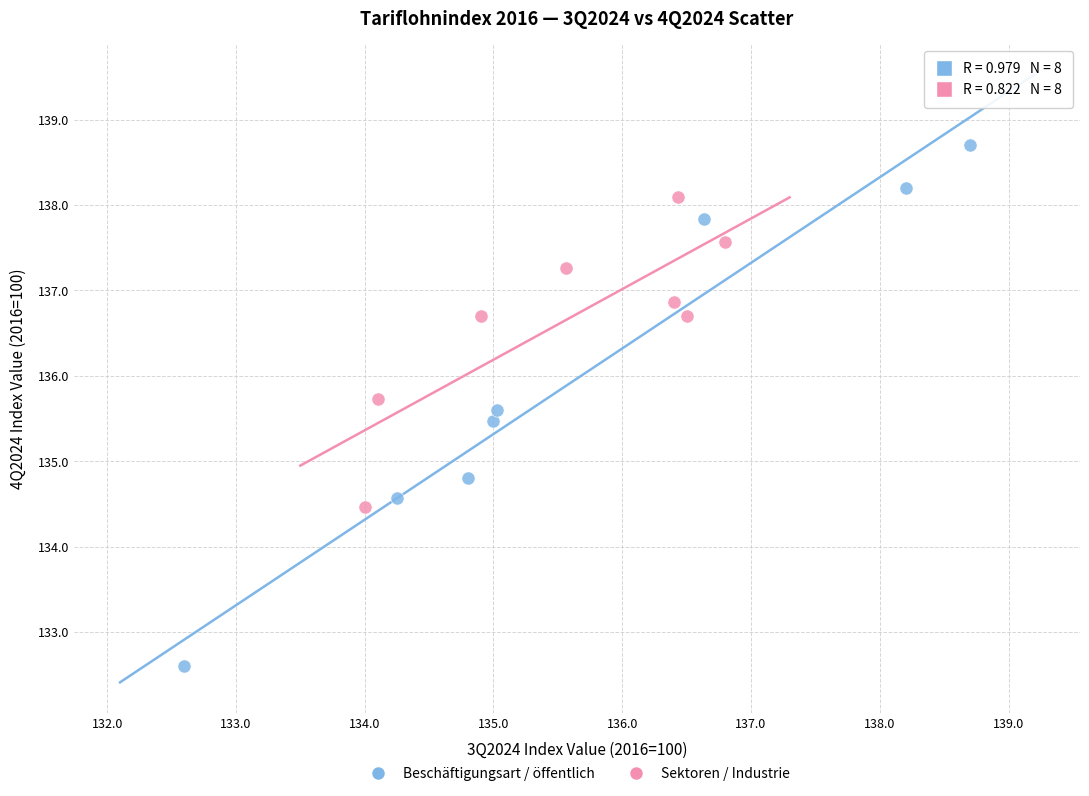

Which series has the largest Y range (max minus min)?

Beschäftigungsart / öffentlich